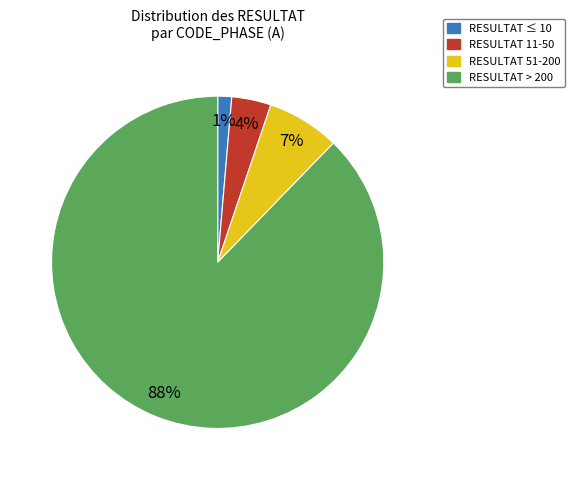

To the nearest percent, what is the average slice percentage?

25%